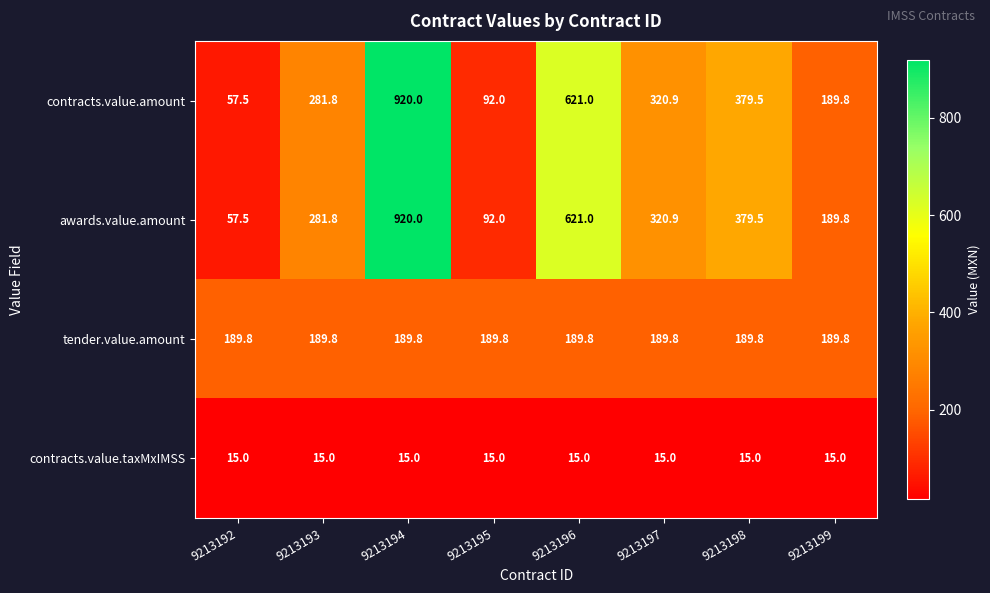

At which category does the chart reach its peak across all series?

9213194